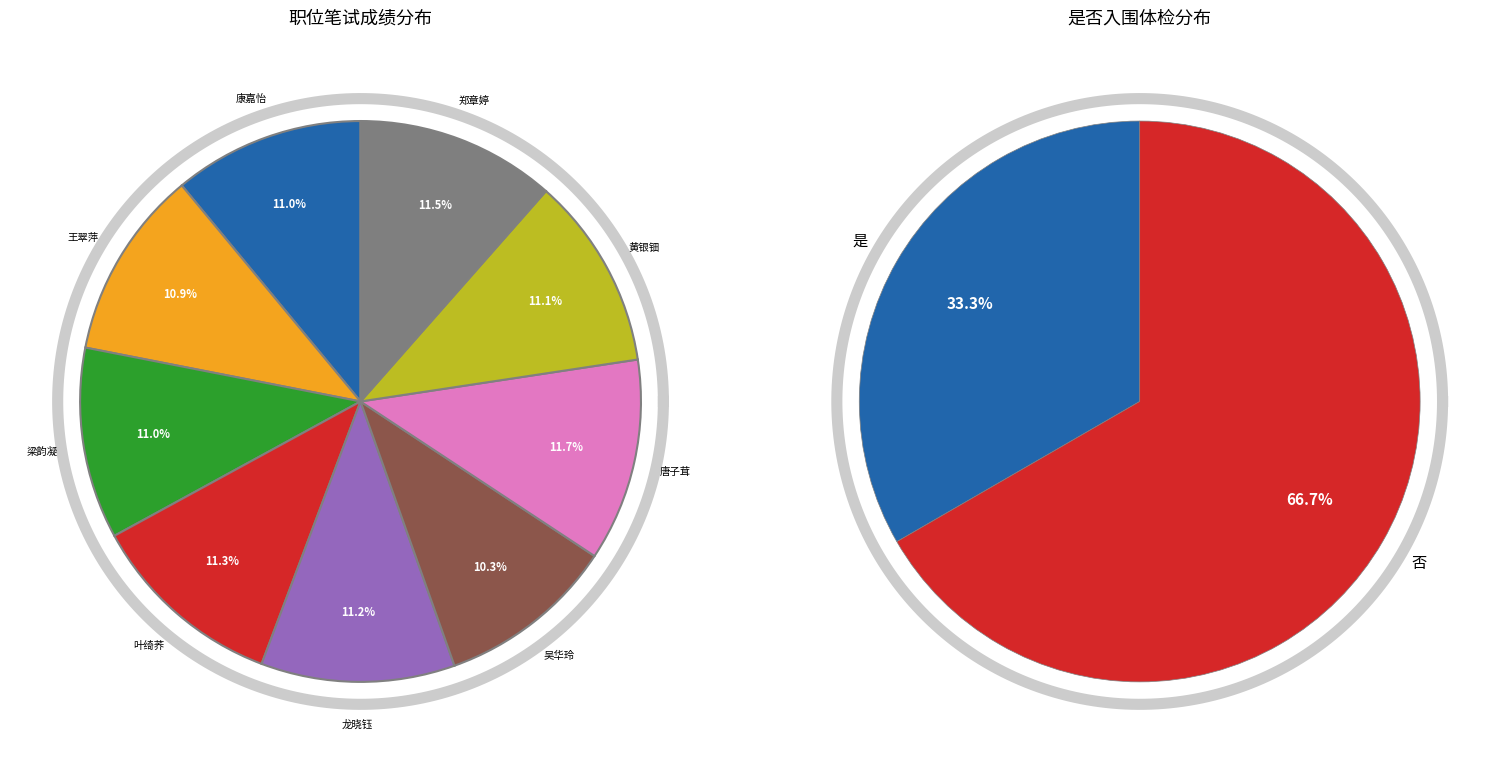

Which slice is the smallest?

吴华玲